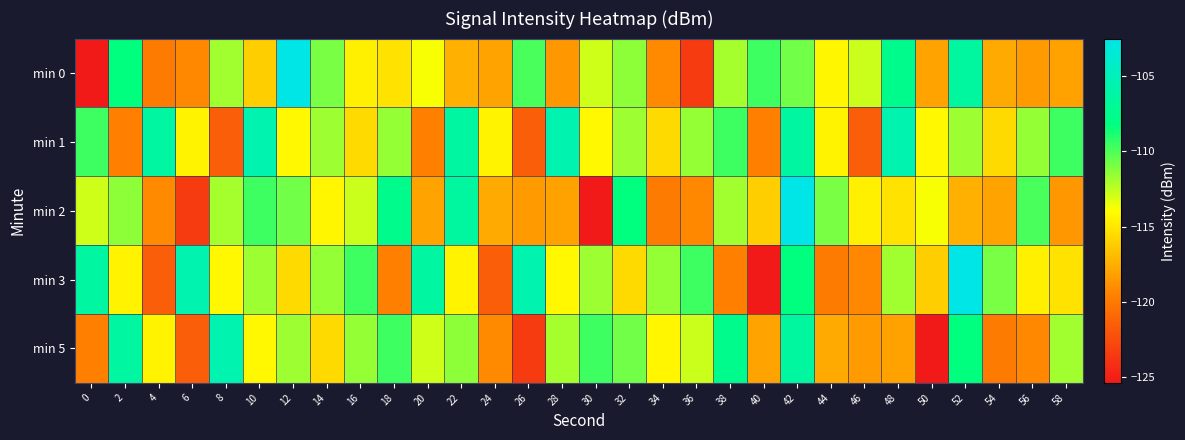

Reading left to right, what are all the values shown in this chart?

min 0: 0=-125.4	2=-108.3	4=-119.9	6=-119.2	8=-111.9	10=-116.2	12=-102.5	14=-110.9	16=-114.6	18=-115.2	20=-113.8	22=-117.5	24=-118.0	26=-109.9	28=-118.5	30=-112.9	32=-111.4	34=-119.2	36=-123.5	38=-111.9	40=-109.6	42=-110.7	44=-114.4	46=-112.8	48=-107.5	50=-118.0	52=-106.5	54=-117.7	56=-118.5	58=-118.1
min 1: 0=-109.6	2=-119.6	4=-106.4	6=-114.4	8=-121.5	10=-105.6	12=-114.3	14=-111.8	16=-115.6	18=-111.6	20=-119.6	22=-106.4	24=-114.4	26=-121.5	28=-105.6	30=-114.3	32=-111.8	34=-115.6	36=-111.6	38=-109.6	40=-119.6	42=-106.4	44=-114.4	46=-121.5	48=-105.6	50=-114.3	52=-111.8	54=-115.6	56=-111.6	58=-109.6
min 2: 0=-112.9	2=-111.4	4=-119.2	6=-123.5	8=-111.9	10=-109.6	12=-110.7	14=-114.4	16=-112.8	18=-107.5	20=-118.0	22=-106.5	24=-117.7	26=-118.5	28=-118.1	30=-125.4	32=-108.3	34=-119.9	36=-119.2	38=-111.9	40=-116.2	42=-102.5	44=-110.9	46=-114.6	48=-115.2	50=-113.8	52=-117.5	54=-118.0	56=-109.9	58=-118.5
min 3: 0=-106.4	2=-114.4	4=-121.5	6=-105.6	8=-114.3	10=-111.8	12=-115.6	14=-111.6	16=-109.6	18=-119.6	20=-106.4	22=-114.4	24=-121.5	26=-105.6	28=-114.3	30=-111.8	32=-115.6	34=-111.6	36=-109.6	38=-119.6	40=-125.4	42=-108.3	44=-119.9	46=-119.2	48=-111.9	50=-116.2	52=-102.5	54=-110.9	56=-114.6	58=-115.2
min 5: 0=-119.6	2=-106.4	4=-114.4	6=-121.5	8=-105.6	10=-114.3	12=-111.8	14=-115.6	16=-111.6	18=-109.6	20=-112.9	22=-111.4	24=-119.2	26=-123.5	28=-111.9	30=-109.6	32=-110.7	34=-114.4	36=-112.8	38=-107.5	40=-118.0	42=-106.5	44=-117.7	46=-118.5	48=-118.1	50=-125.4	52=-108.3	54=-119.9	56=-119.2	58=-111.9